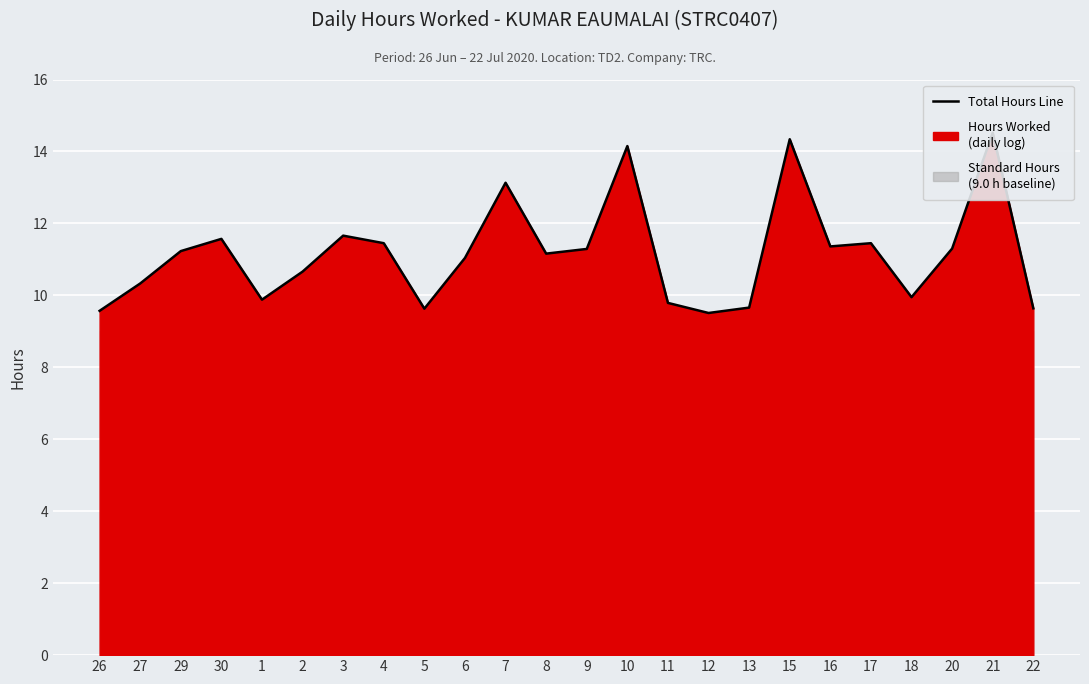

What is the sum of all values?

268.3